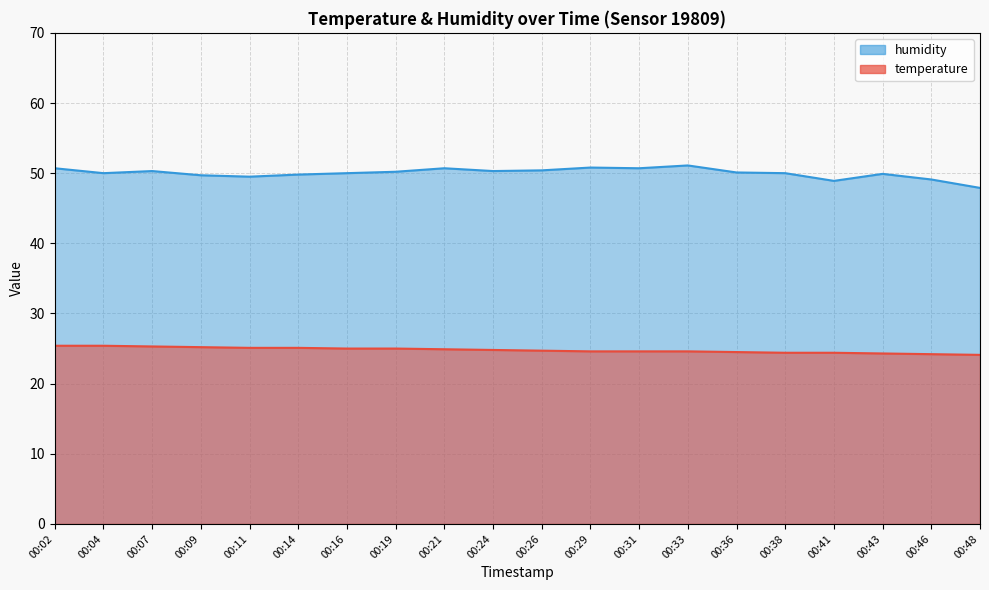

Reading left to right, what are all the values shown in this chart?

temperature: 00:02=25.4	00:04=25.4	00:07=25.3	00:09=25.2	00:11=25.1	00:14=25.1	00:16=25.0	00:19=25.0	00:21=24.9	00:24=24.8	00:26=24.7	00:29=24.6	00:31=24.6	00:33=24.6	00:36=24.5	00:38=24.4	00:41=24.4	00:43=24.3	00:46=24.2	00:48=24.1
humidity: 00:02=50.7	00:04=50.0	00:07=50.3	00:09=49.7	00:11=49.5	00:14=49.8	00:16=50.0	00:19=50.2	00:21=50.7	00:24=50.3	00:26=50.4	00:29=50.8	00:31=50.7	00:33=51.1	00:36=50.1	00:38=50.0	00:41=48.9	00:43=49.9	00:46=49.1	00:48=47.9